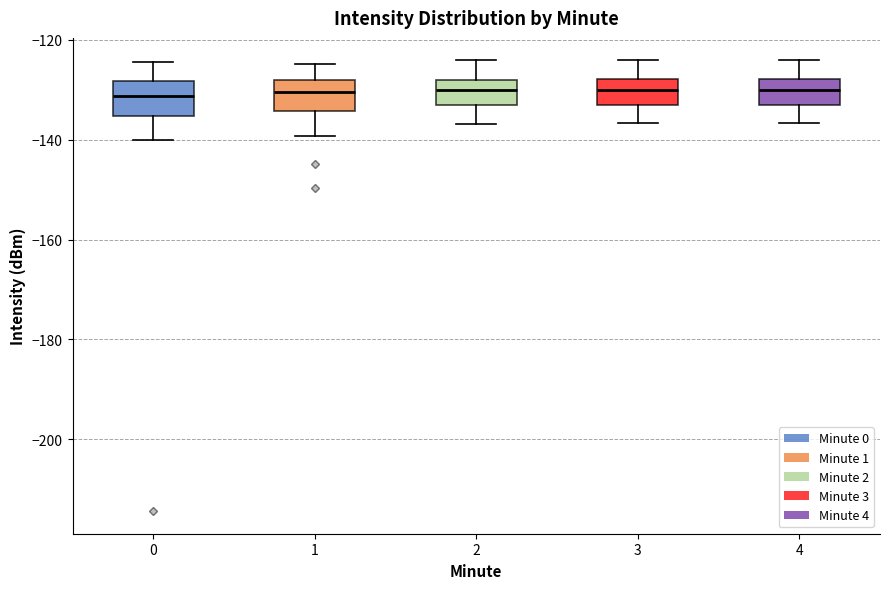

Reading left to right, transcribe this box plot: for each box, give where its median line is, the range the box spans, and where its two whiskers end, as read against the y-axis. The values are not printed on the chart, so give them approximately, as read against the axis.

0: median -132, box -136 to -128, whiskers -140 to -124
1: median -130, box -134 to -128, whiskers -140 to -124
2: median -130, box -134 to -128, whiskers -136 to -124
3: median -130, box -132 to -128, whiskers -136 to -124
4: median -130, box -132 to -128, whiskers -136 to -124